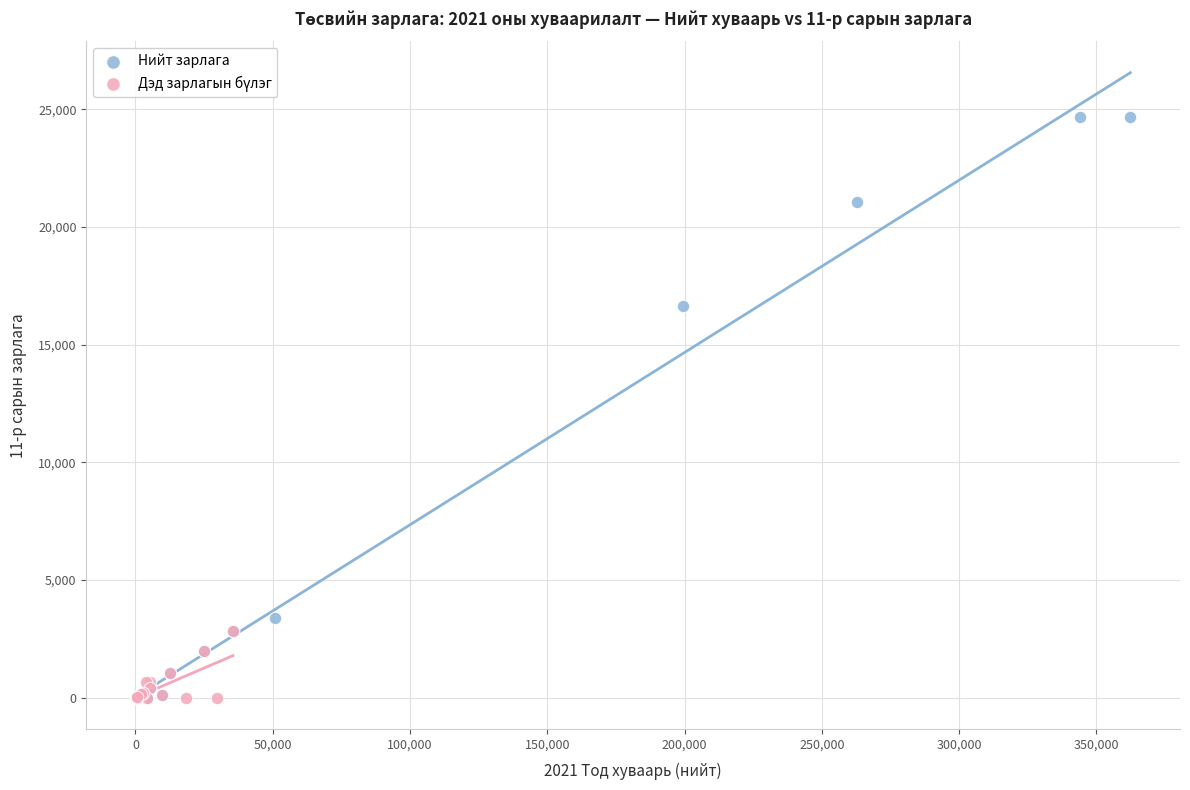

Which series has the largest Y range (max minus min)?

Нийт зарлага